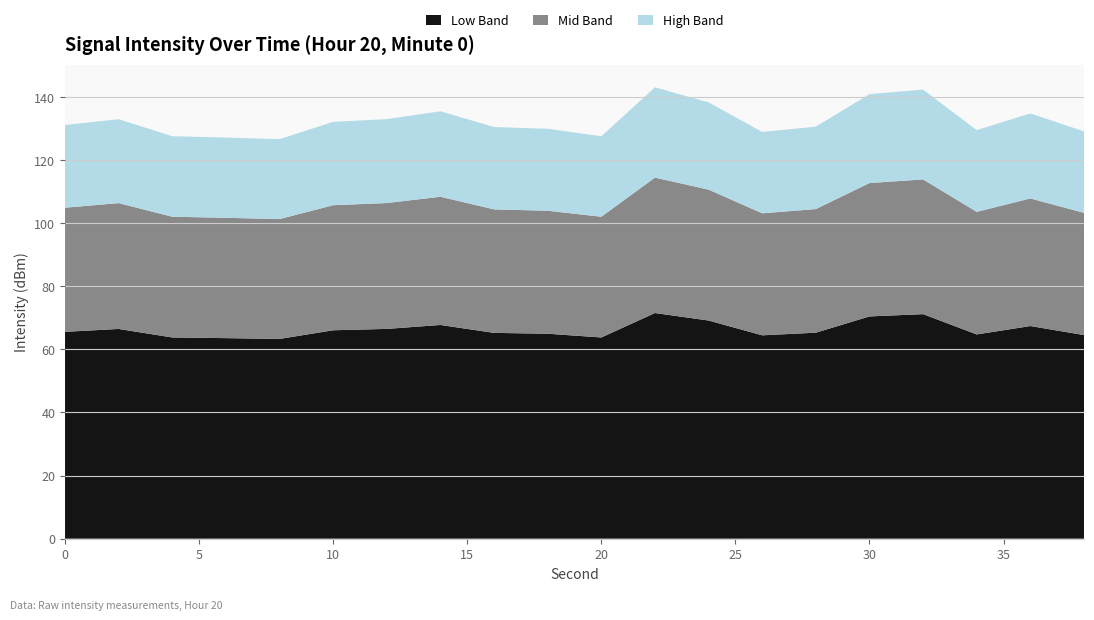

What is the maximum value for Low Band?

71.5